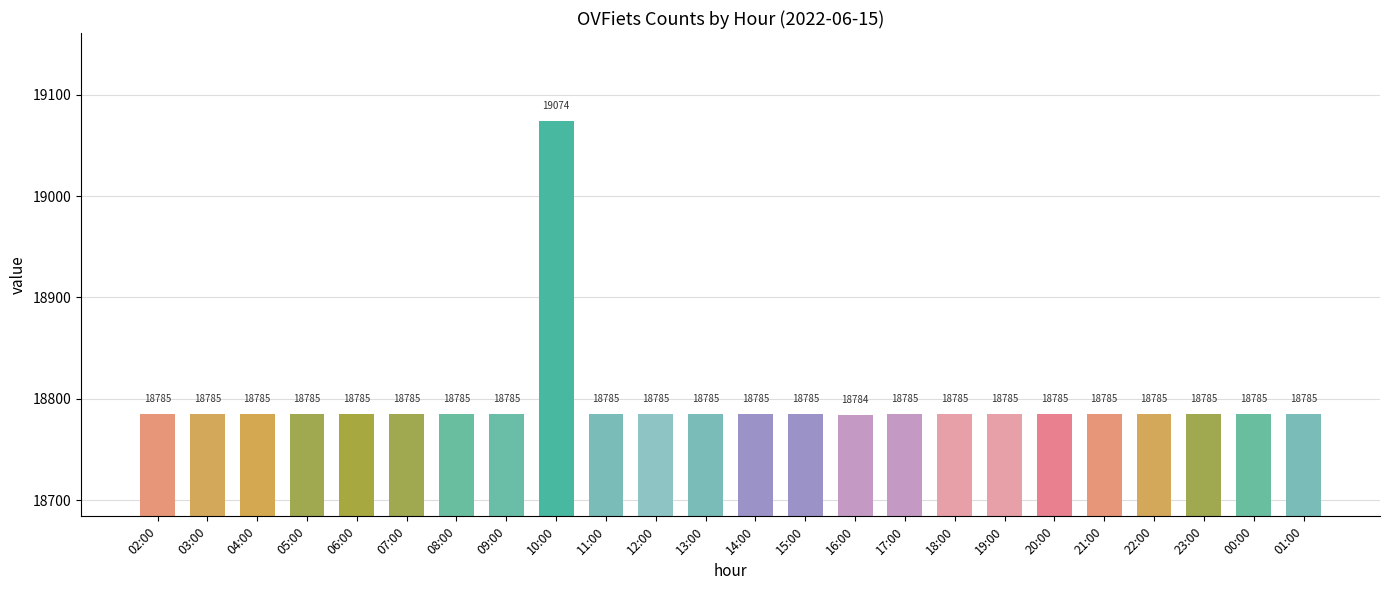

At which category does the chart reach its peak across all series?

10:00